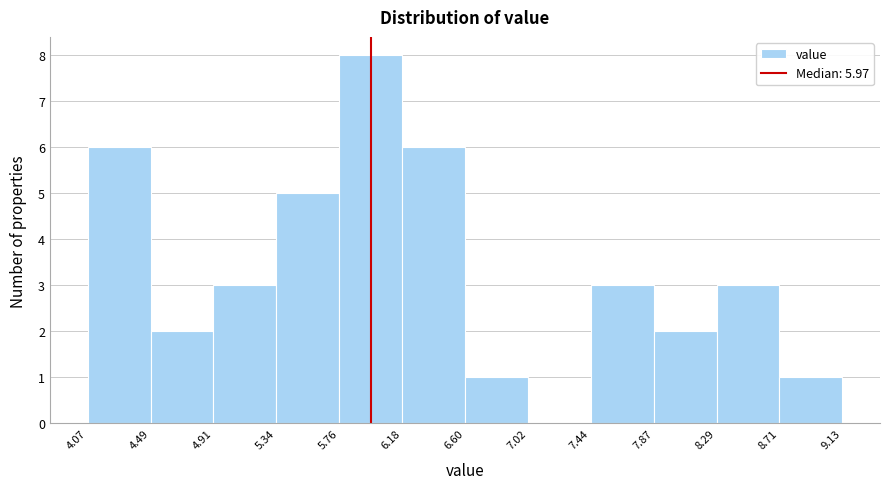

Which range on the x-axis has the tallest bar?

5.76 to 6.18